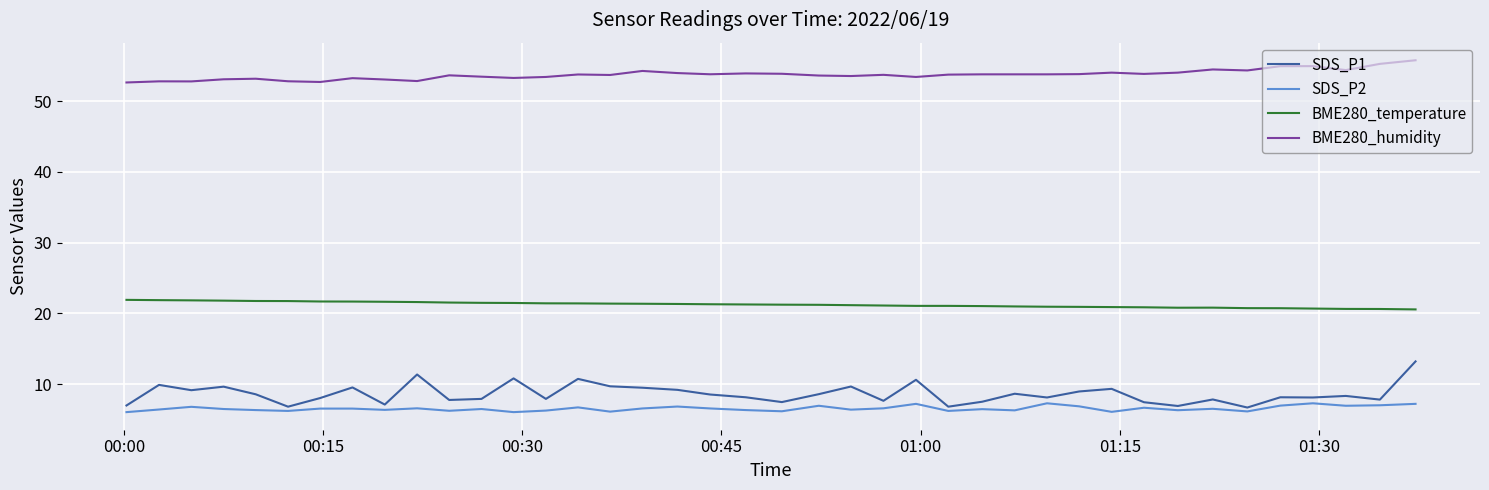

What are all the series names shown in the legend?

SDS_P1, SDS_P2, BME280_temperature, BME280_humidity